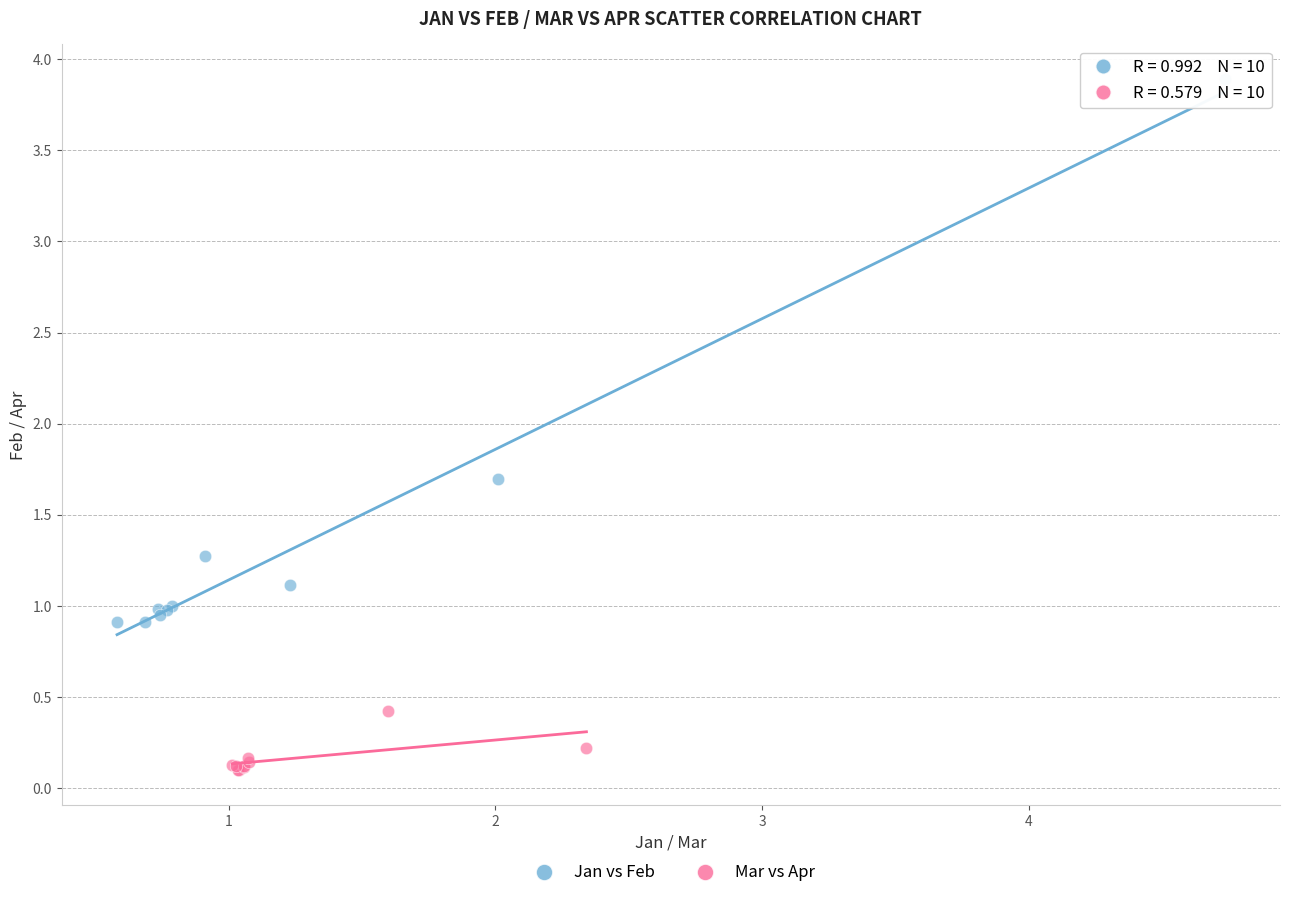

Which series reaches the maximum Y coordinate?

Jan vs Feb